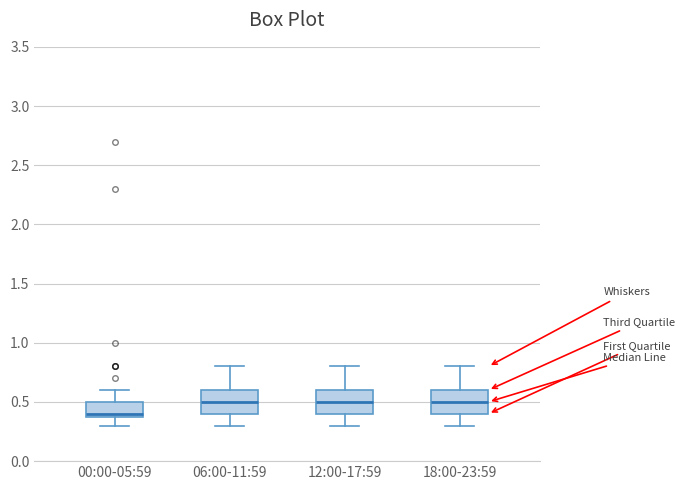

Reading left to right, transcribe this box plot: for each box, give where its median line is, the range the box spans, and where its two whiskers end, as read against the y-axis. The values are not printed on the chart, so give them approximately, as read against the axis.

00:00-05:59: median 0.4 (just above the box's lower edge), box 0.4 to 0.5, whiskers 0.3 to 0.6
06:00-11:59: median 0.5, box 0.4 to 0.6, whiskers 0.3 to 0.8
12:00-17:59: median 0.5, box 0.4 to 0.6, whiskers 0.3 to 0.8
18:00-23:59: median 0.5, box 0.4 to 0.6, whiskers 0.3 to 0.8